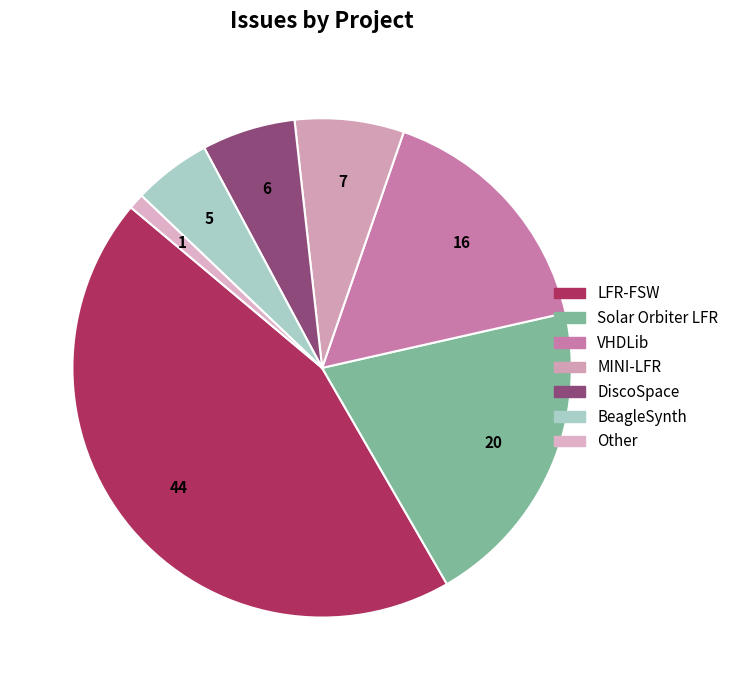

What is the change in value from LFR-FSW to VHDLib?

-28